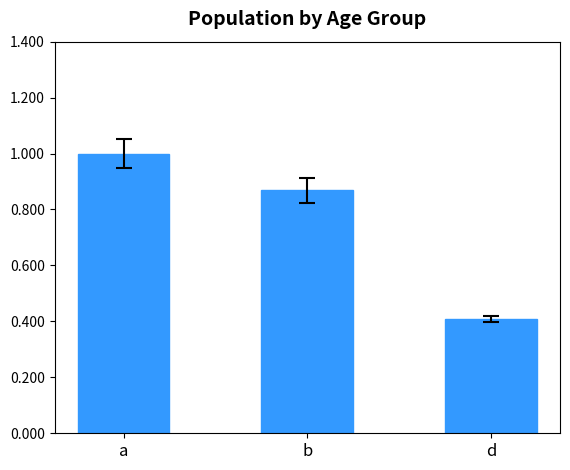

Is it true that the value at d is 0.4?

True